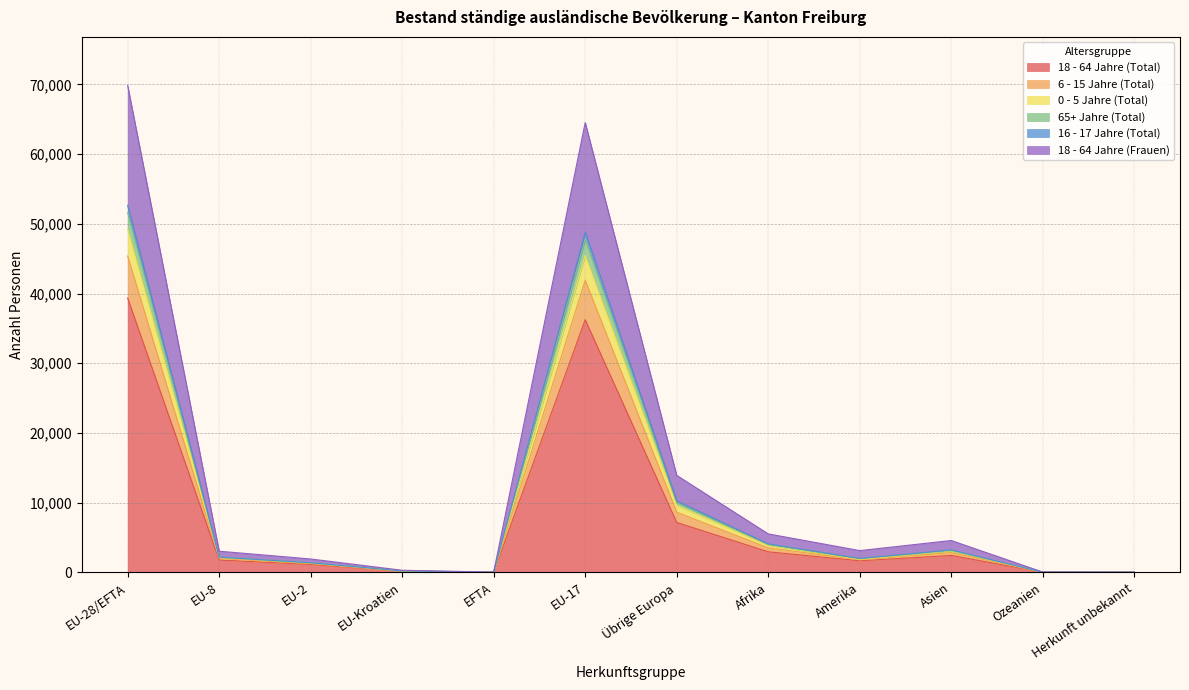

True or false: 18 - 64 Jahre (Total) has a value of 7167 at Übrige Europa.

True